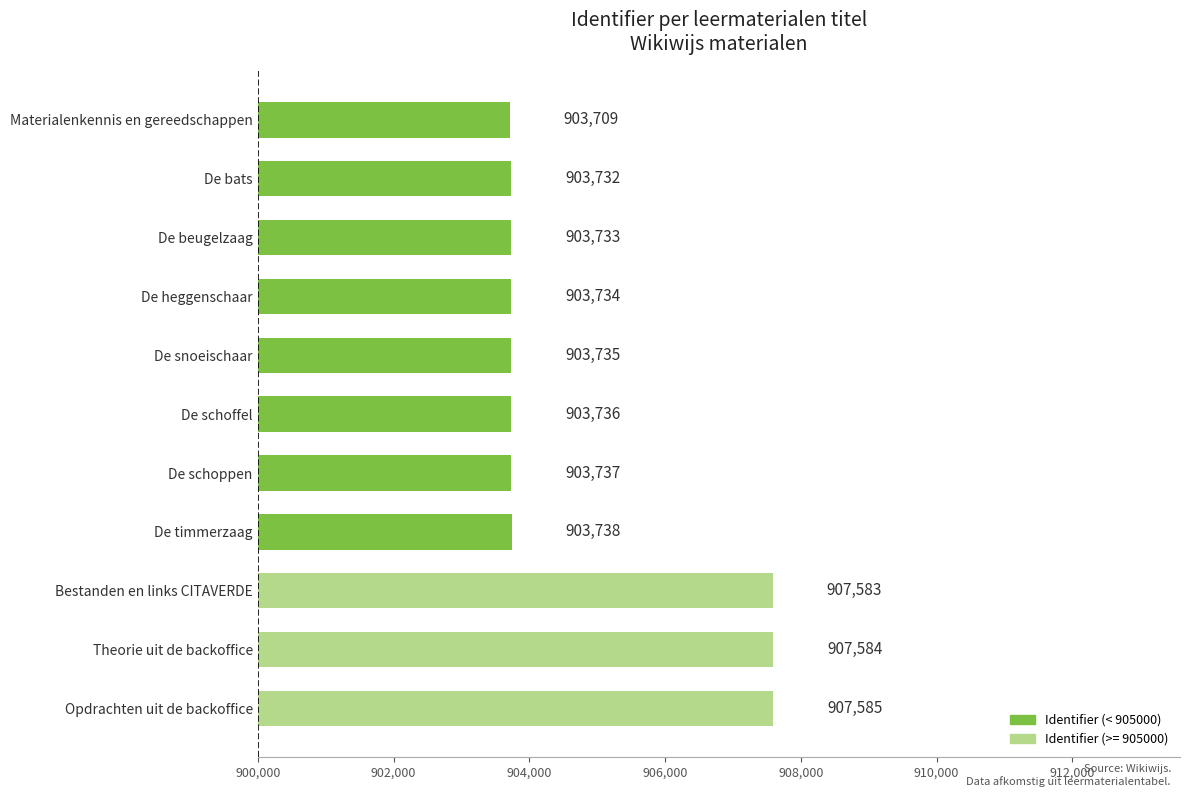

Rank the categories by value from highest to lowest.

Opdrachten uit de backoffice, Theorie uit de backoffice, Bestanden en links CITAVERDE, De timmerzaag, De schoppen, De schoffel, De snoeischaar, De heggenschaar, De beugelzaag, De bats, Materialenkennis en gereedschappen